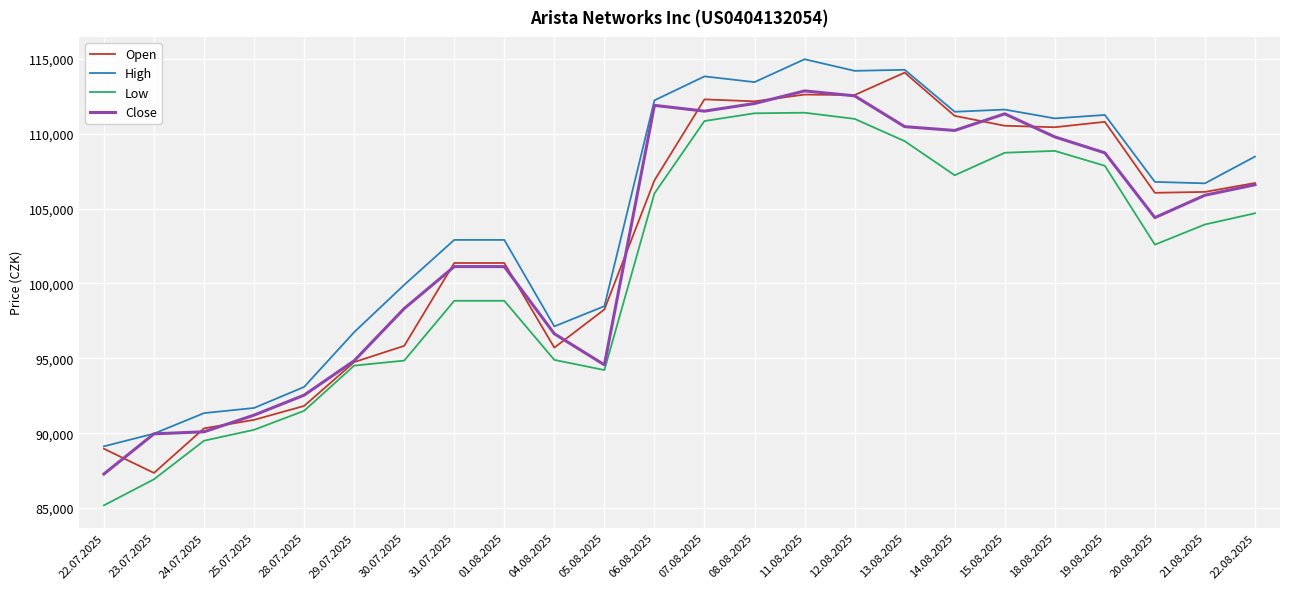

Which series has the largest total across all categories?

High